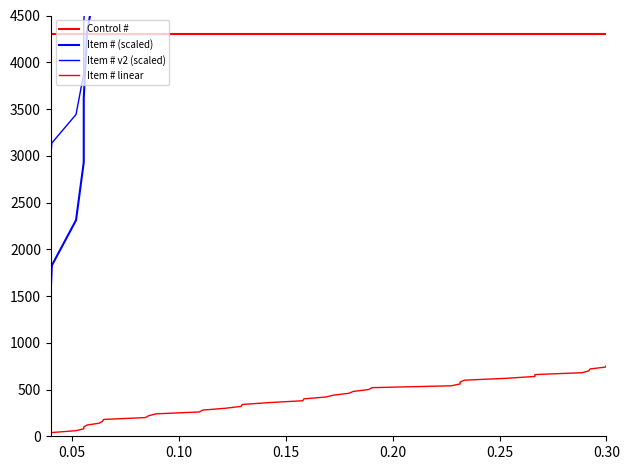

True or false: Item # v2 (scaled) and Item # linear intersect in this chart.

False